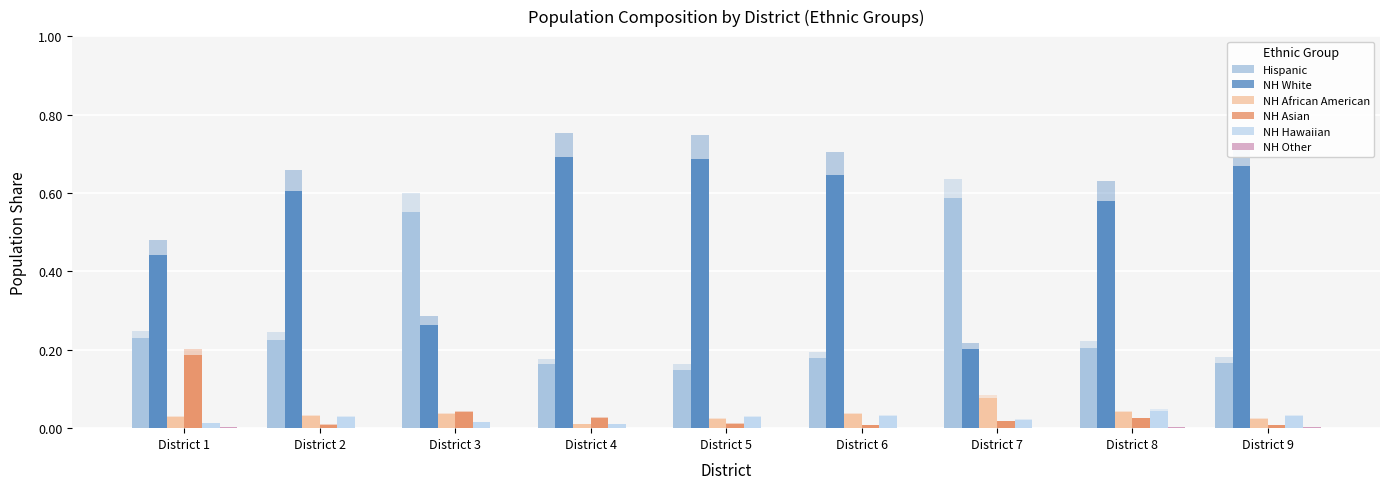

Does the chart contain stacked bars?

No